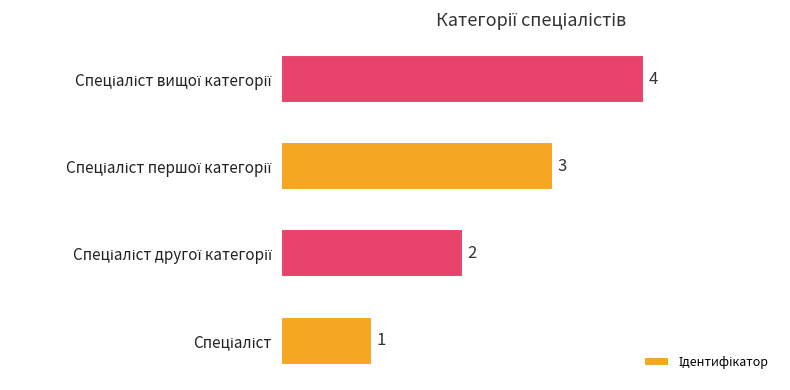

Count the number of categories in the chart.

4